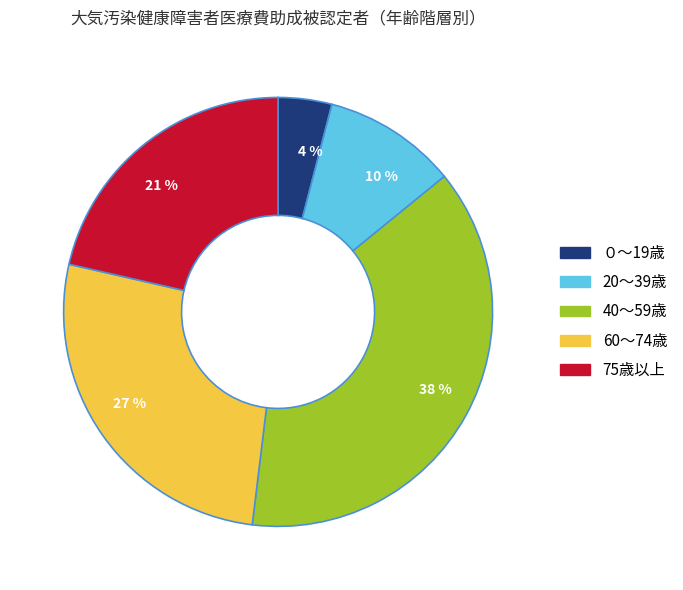

What percentage is the 27 % slice, to the nearest percent?

27%